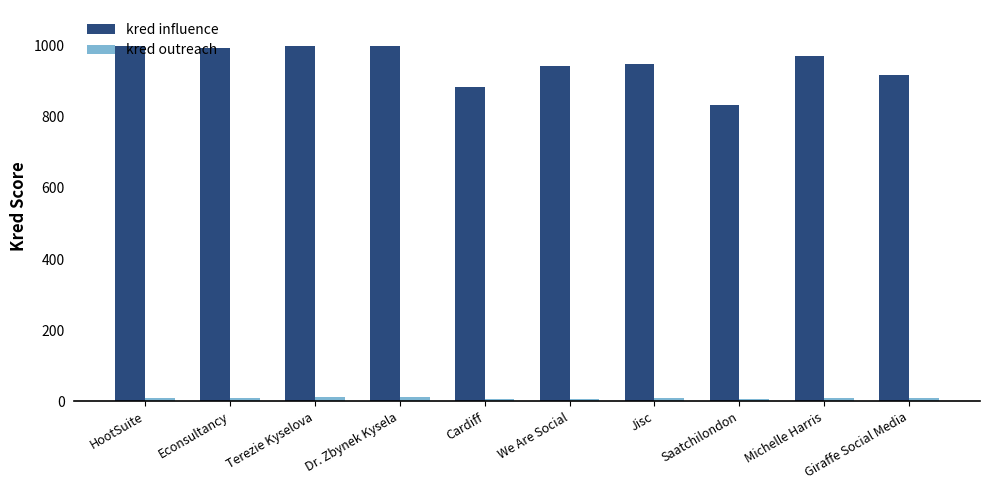

Which series changed the most between We Are Social and Saatchilondon?

kred influence